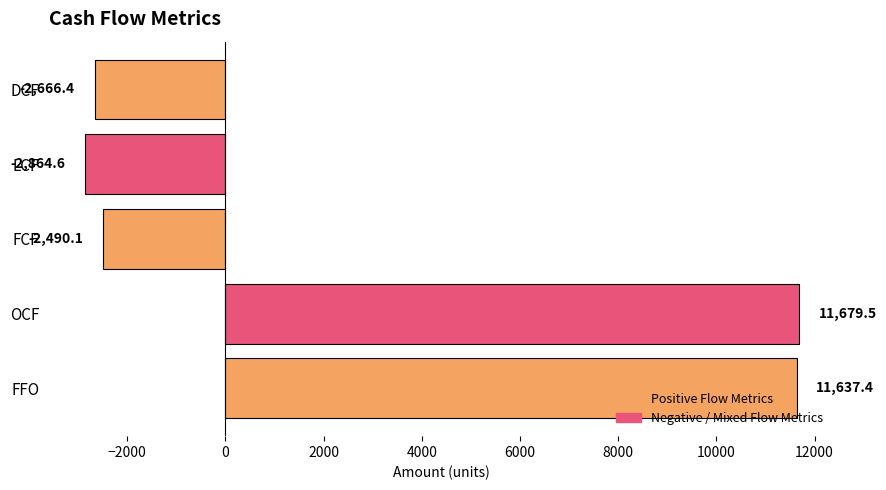

Rank the categories by value from lowest to highest.

LCF, DCF, FCF, FFO, OCF